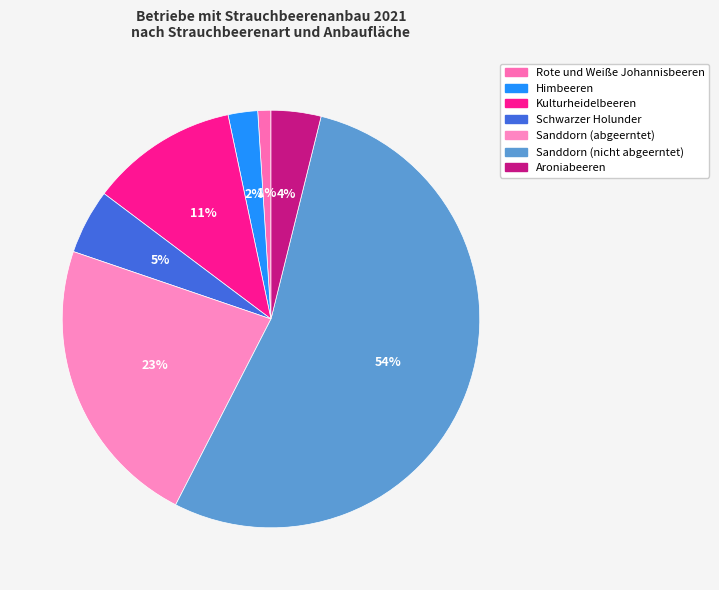

What is the majority slice?

Sanddorn (nicht abgeerntet)